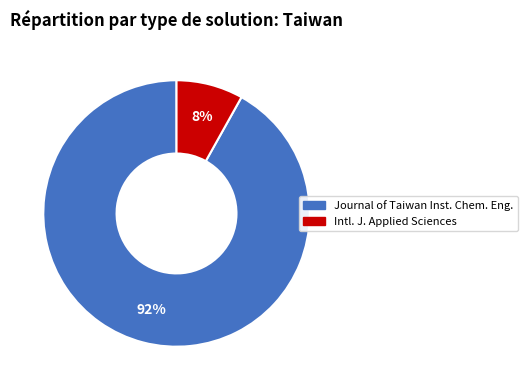

Is it true that Journal of Taiwan Inst. Chem. Eng. is 99% of the pie?

False